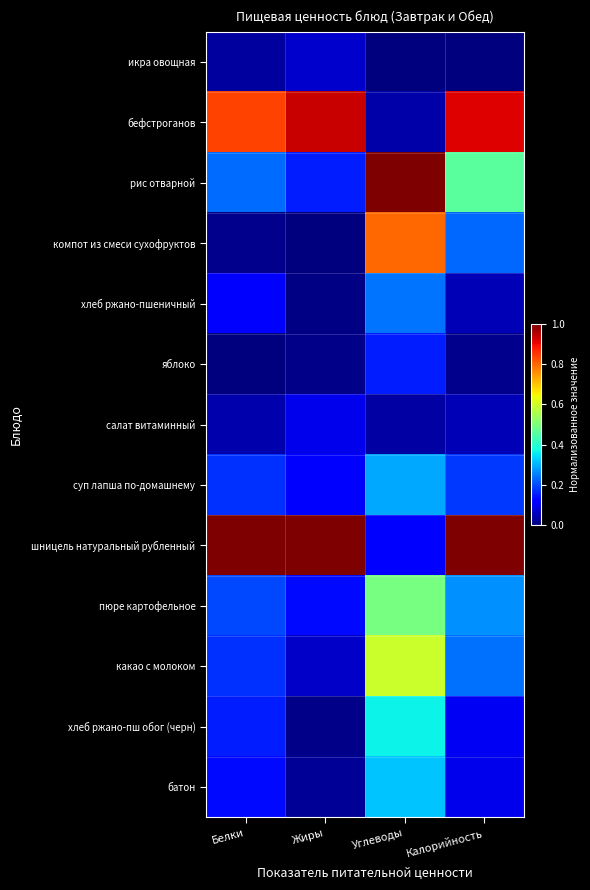

Which series has the largest total across all categories?

шницель натуральный рубленный